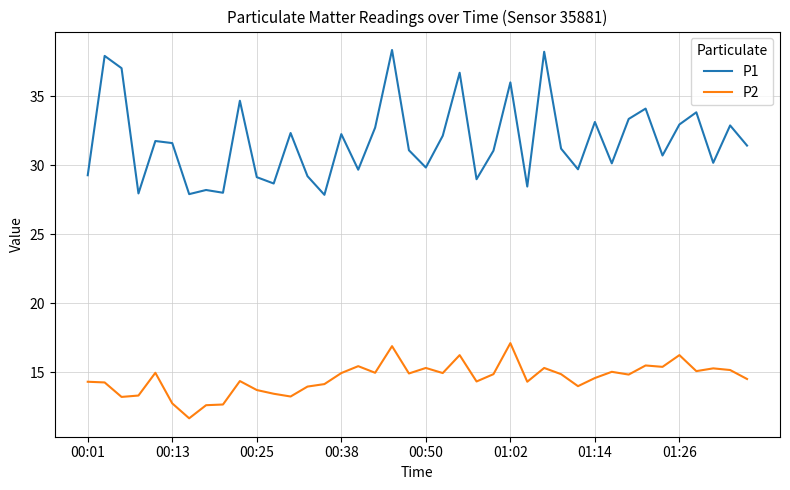

What is the maximum value for P2?

17.1